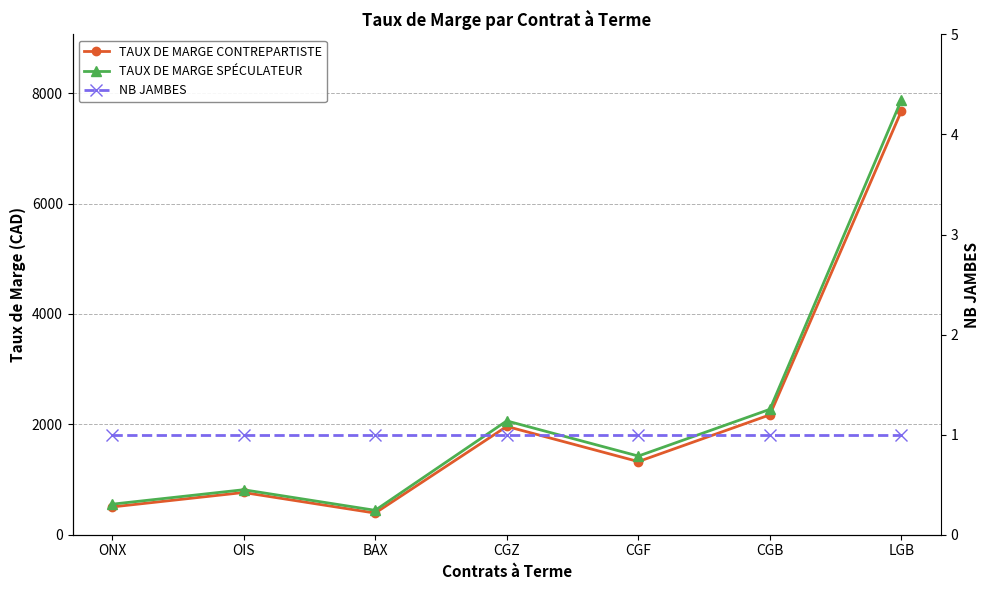

Rank the series at CGZ from lowest to highest value.

NB JAMBES, TAUX DE MARGE CONTREPARTISTE, TAUX DE MARGE SPÉCULATEUR